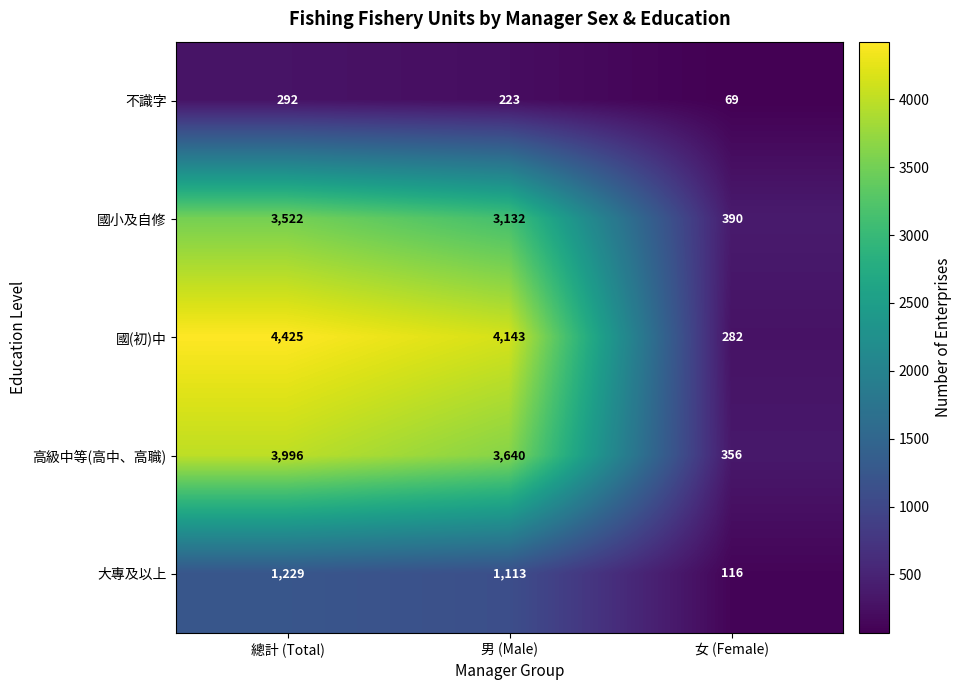

The 不識字 series shows 292 at 總計 (Total). True or false?

True